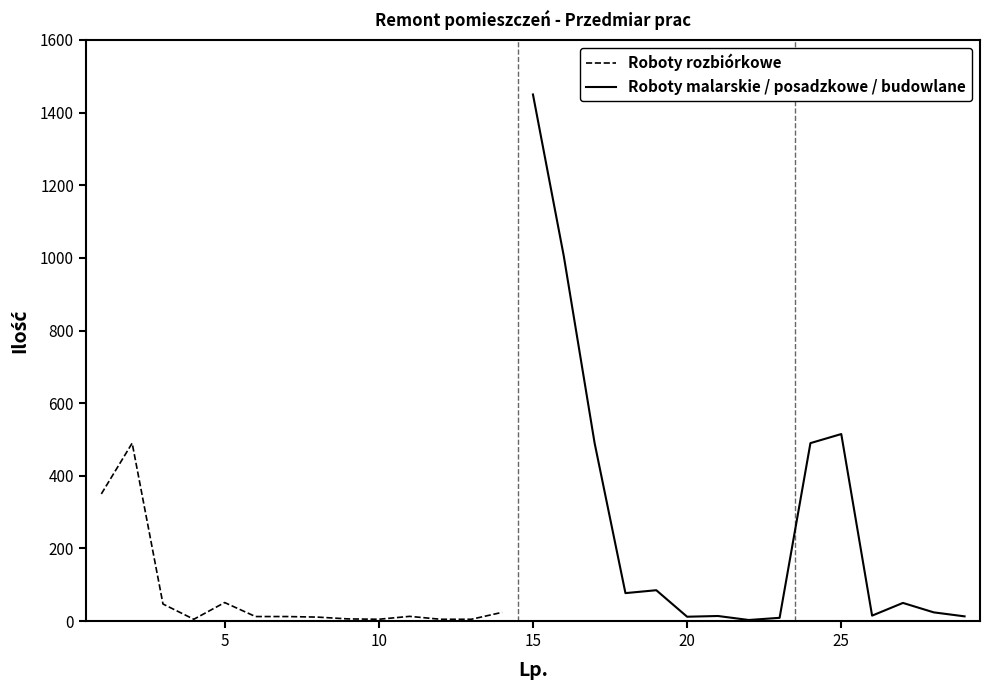

What is the difference between the maximum and minimum values?

1447.0